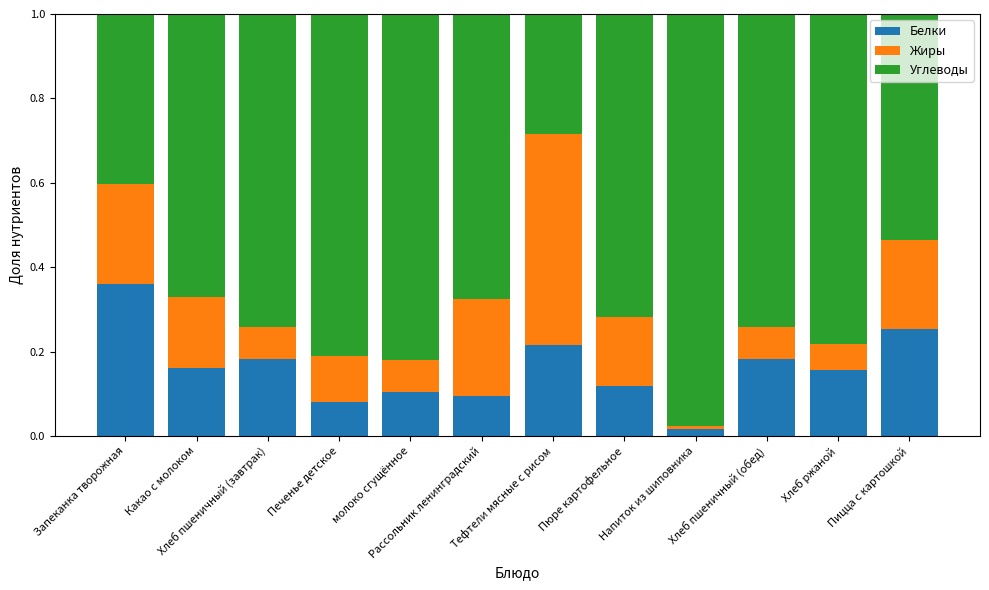

Does the chart contain any negative values?

No